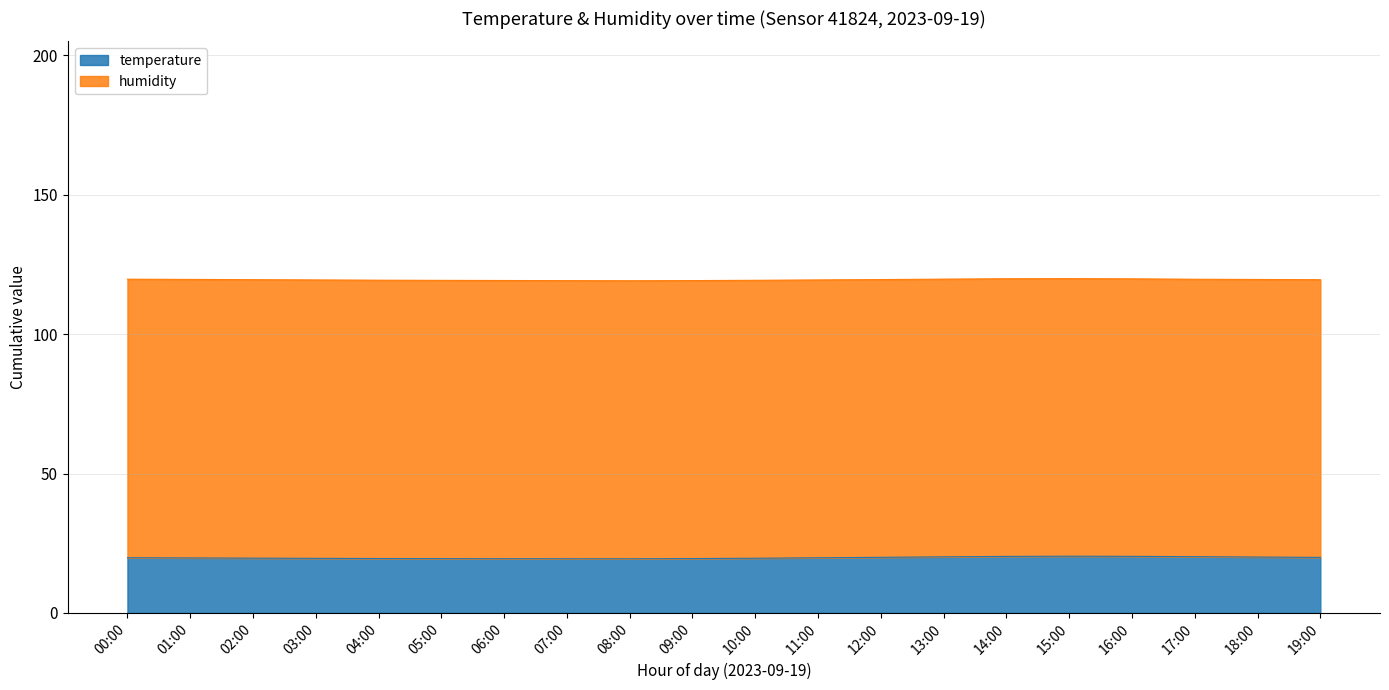

What is the value of the 10th point from the left?

19.5